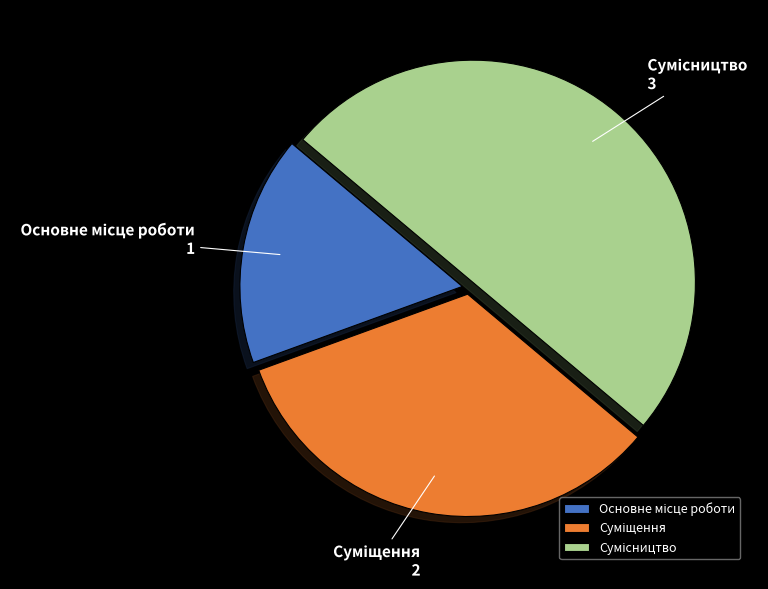

Which slice is the largest?

Сумісництво